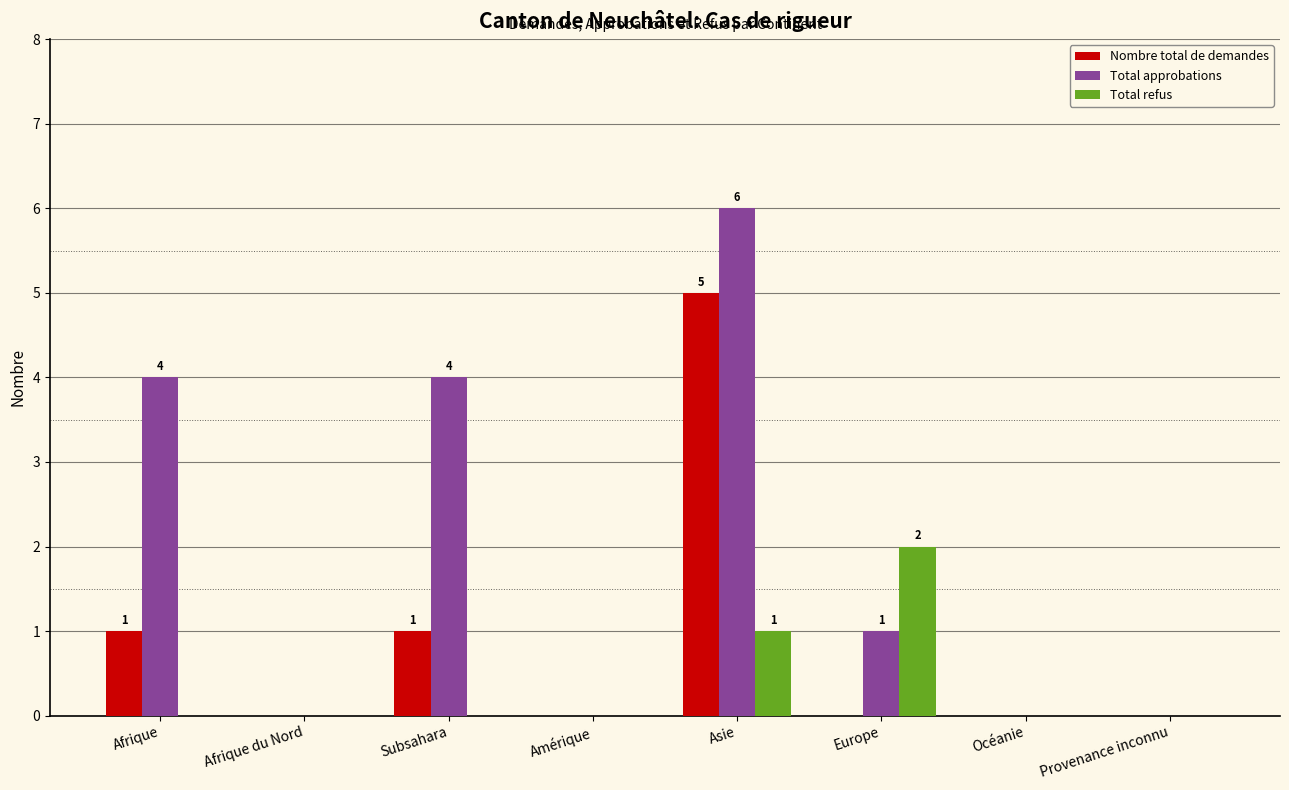

The value of Total approbations at Afrique is 4. True or false?

True